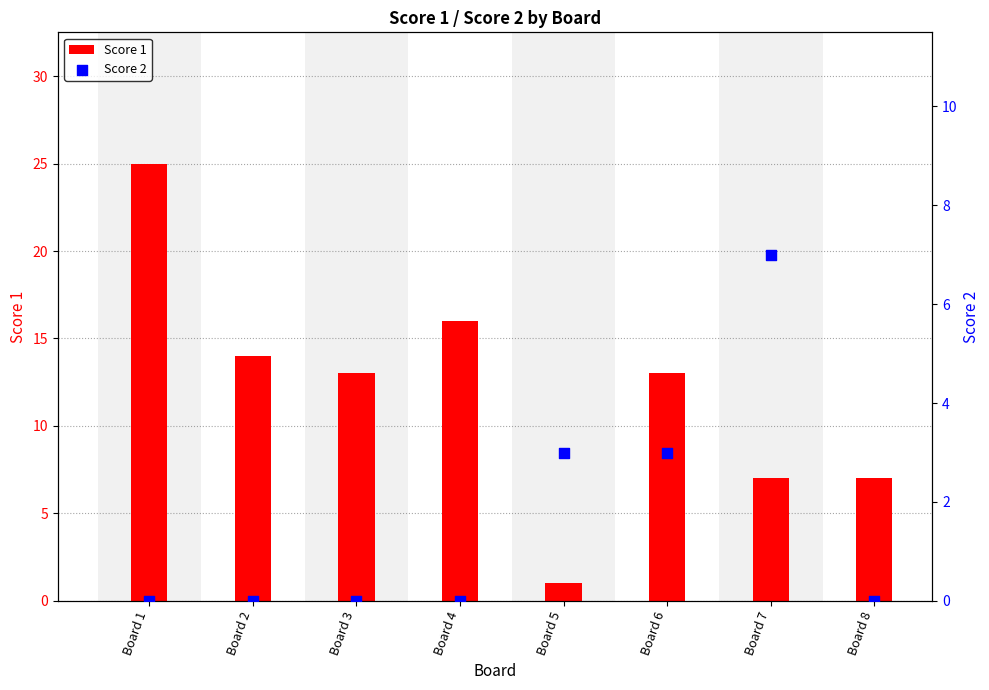

Is the value of Score 2 at Board 1 greater than the value of Score 1 at Board 5?

No